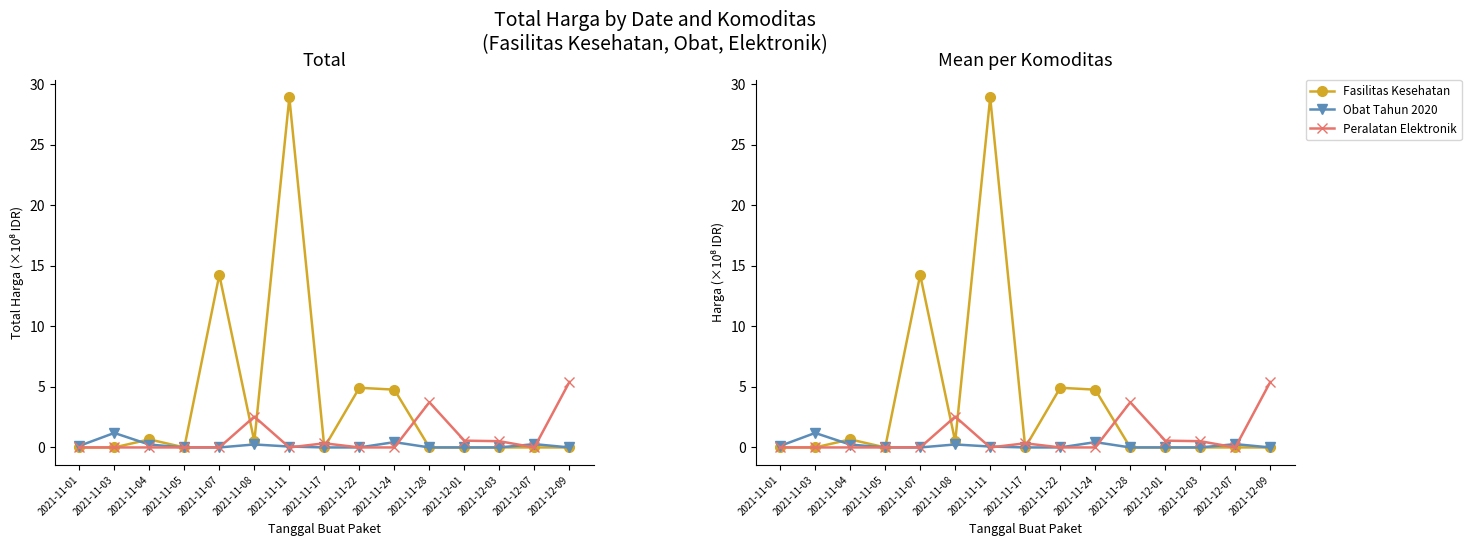

List the series in order of their overall mean, highest first.

Fasilitas Kesehatan, Peralatan Elektronik, Obat Tahun 2020